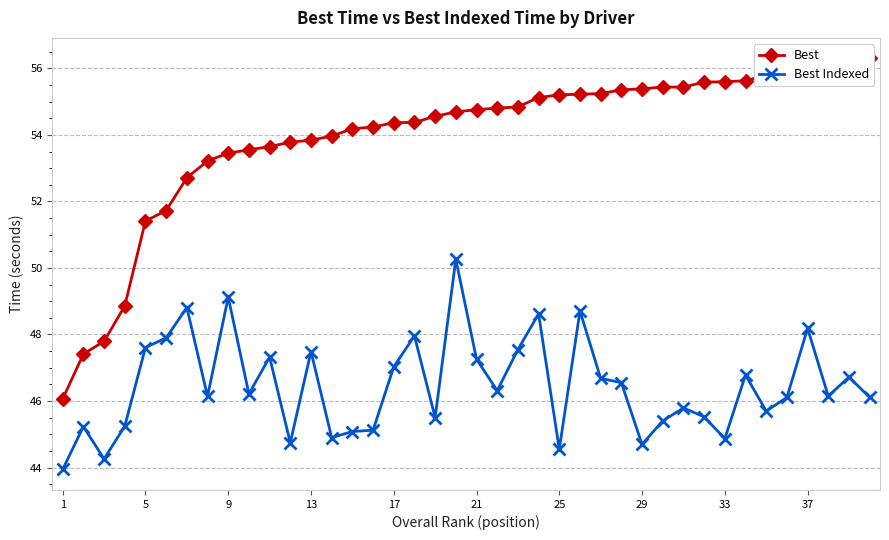

How many lines are shown in the chart?

2